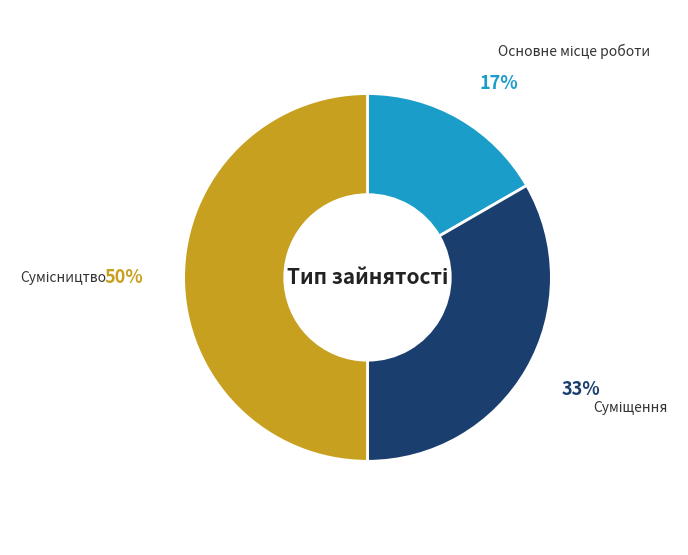

To the nearest percent, what is the average slice percentage?

33%